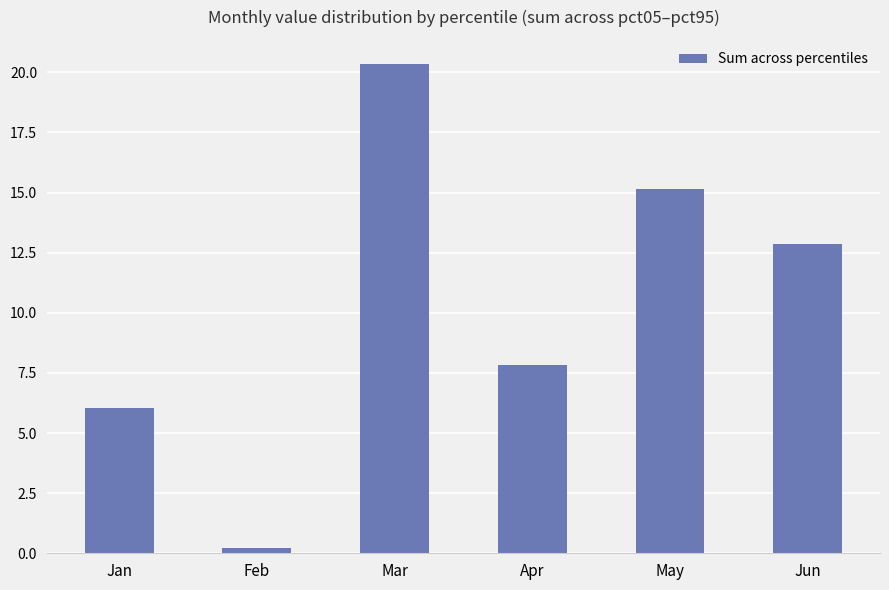

Count the number of values greater than 12.

3